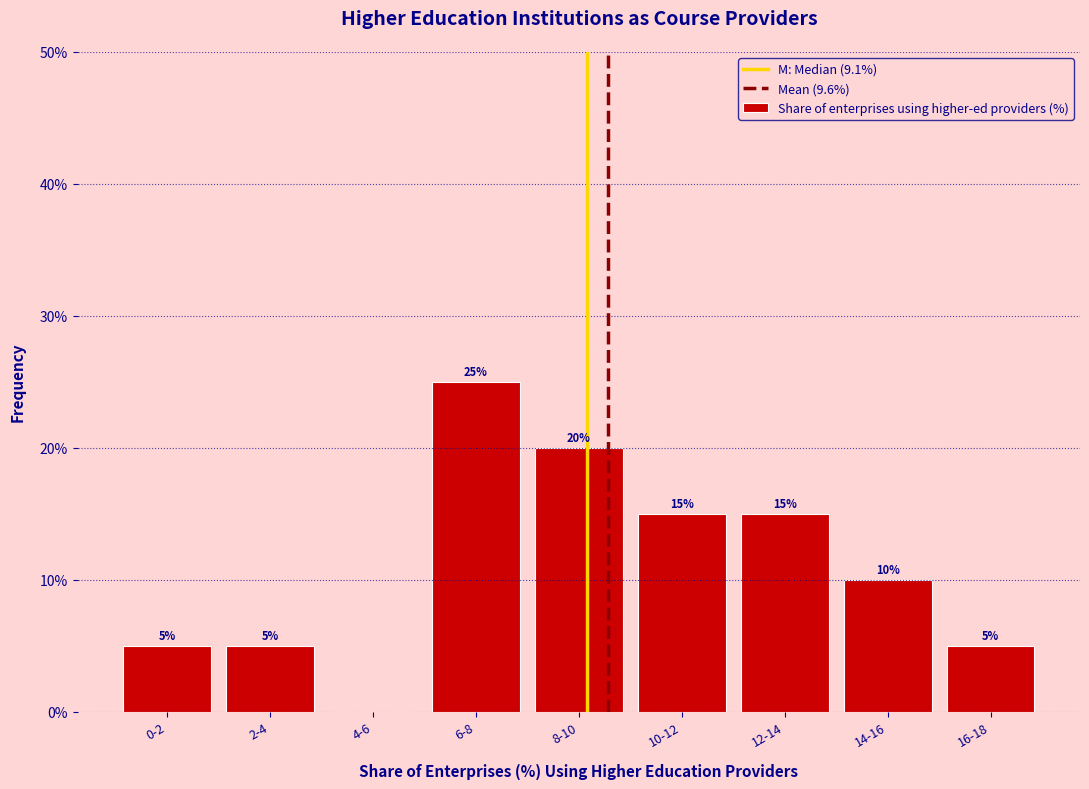

Reading left to right, list all the values displayed in this chart.

0-2=5	2-4=5	4-6=0	6-8=25	8-10=20	10-12=15	12-14=15	14-16=10	16-18=5